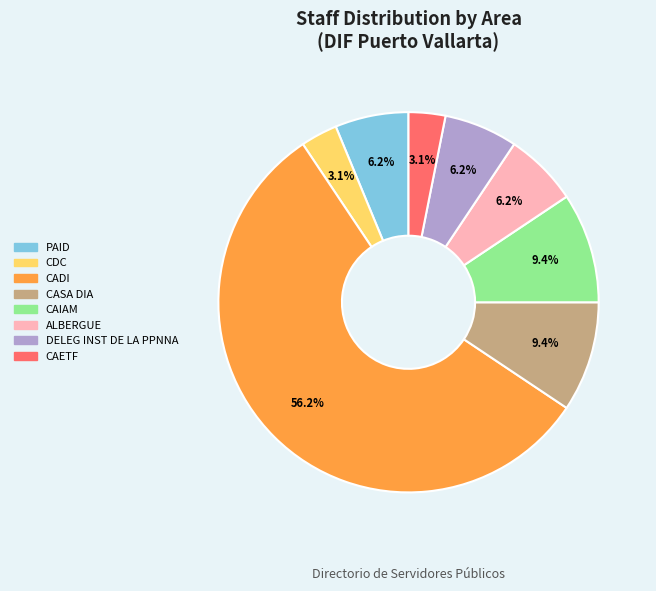

Does DELEG INST DE LA PPNNA represent more than half of the total?

No